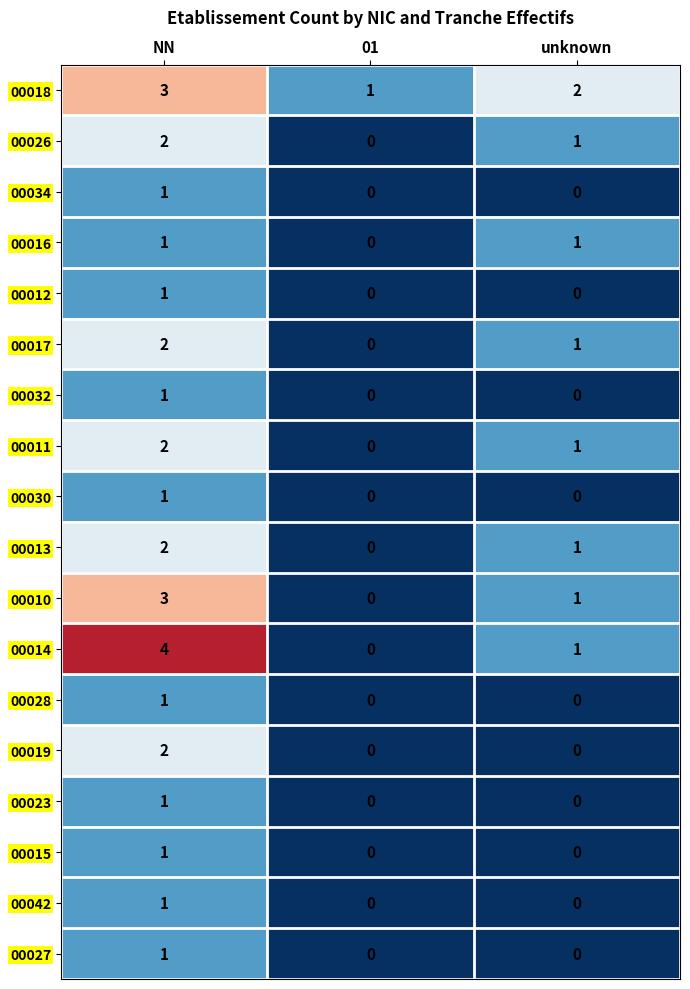

What is the difference between the highest and lowest values at 01?

1